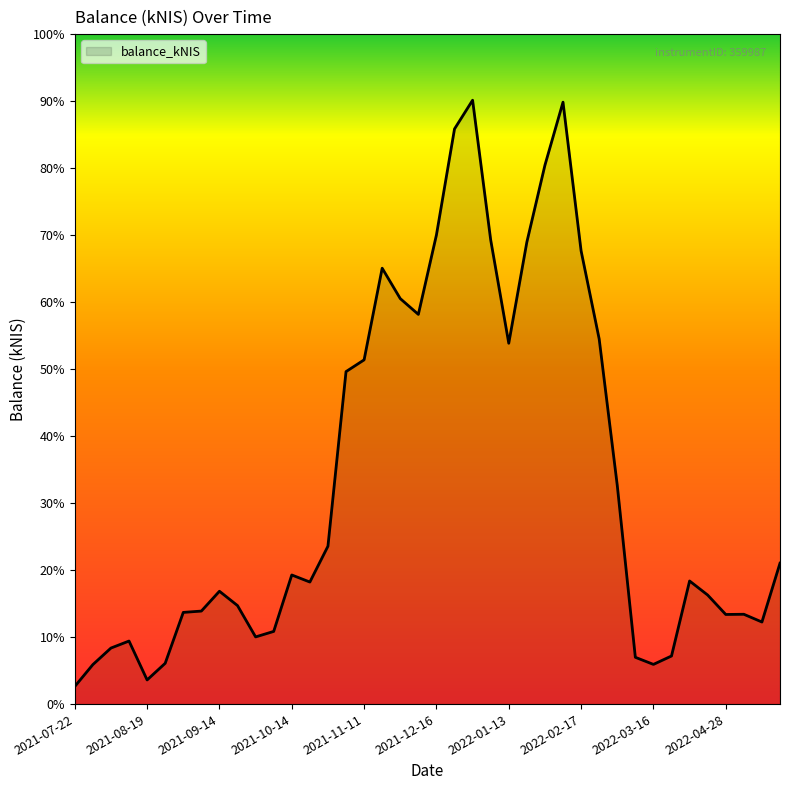

Does the chart display data point markers on the line(s)?

No